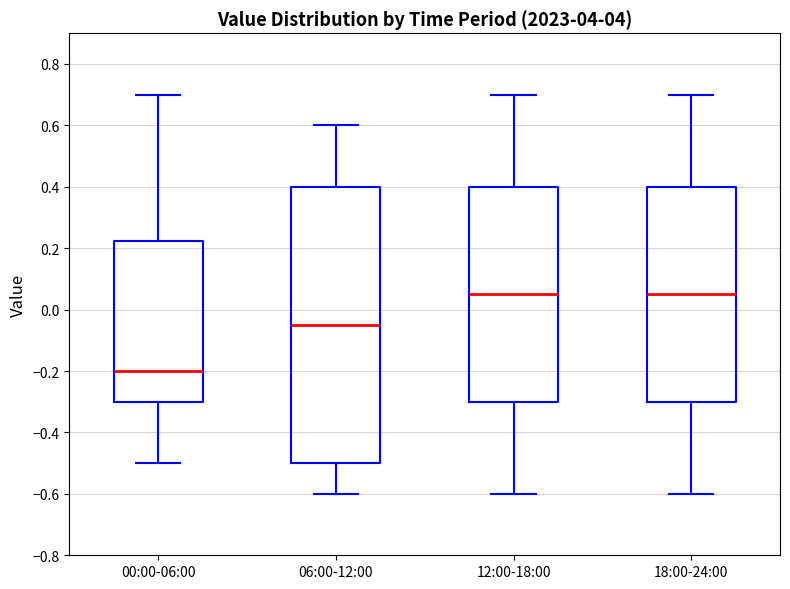

Reading left to right, transcribe this box plot: for each box, give where its median line is, the range the box spans, and where its two whiskers end, as read against the y-axis. The values are not printed on the chart, so give them approximately, as read against the axis.

00:00-06:00: median -0.20, box -0.30 to 0.22, whiskers -0.50 to 0.70
06:00-12:00: median -0.04, box -0.50 to 0.40, whiskers -0.60 to 0.60
12:00-18:00: median 0.06, box -0.30 to 0.40, whiskers -0.60 to 0.70
18:00-24:00: median 0.06, box -0.30 to 0.40, whiskers -0.60 to 0.70